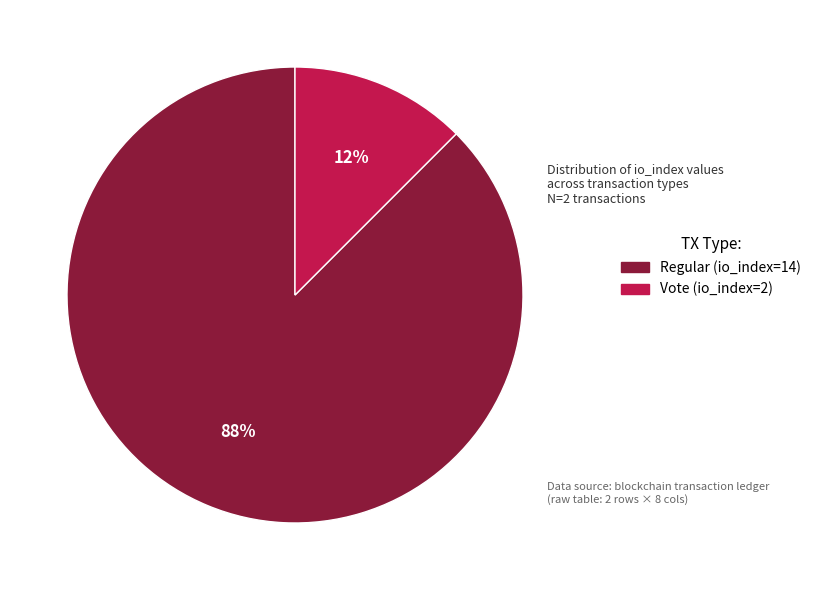

Do Vote (io_index=2) and Regular (io_index=14) together represent more than half of the pie?

Yes